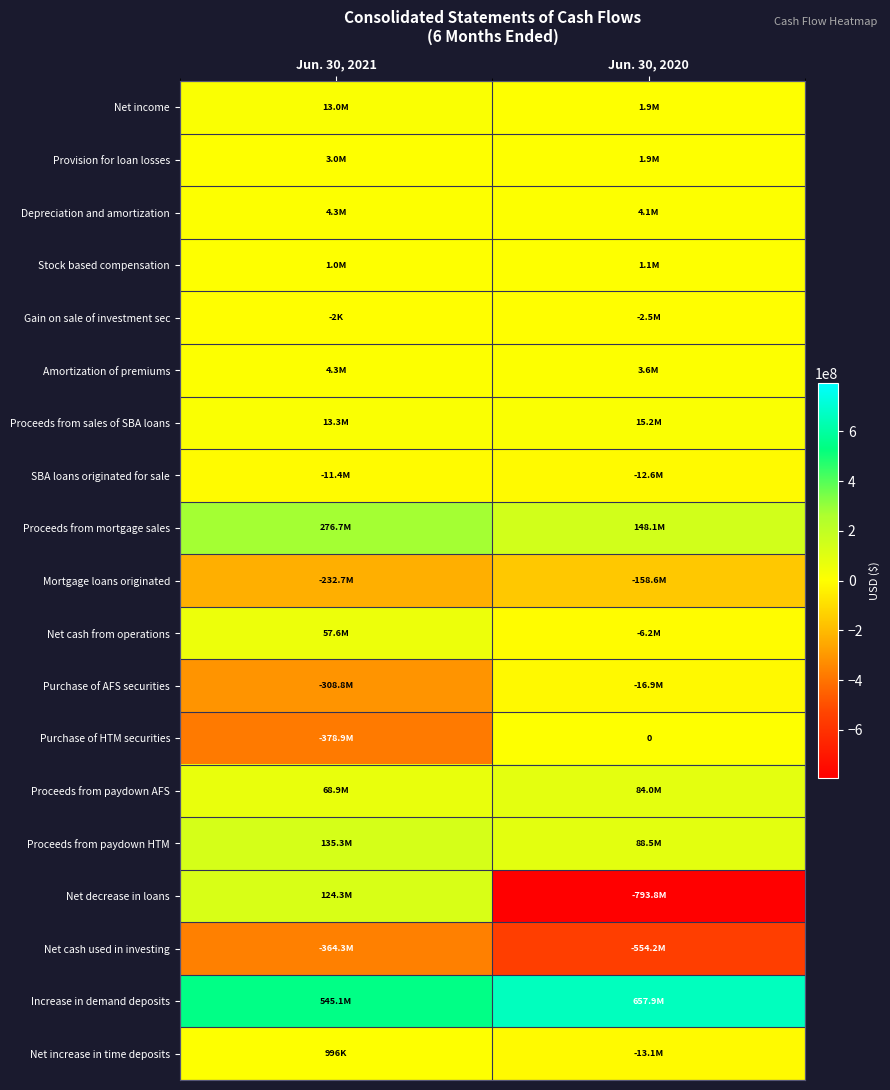

Between Jun. 30, 2020 and Jun. 30, 2021, which is larger?

Jun. 30, 2021